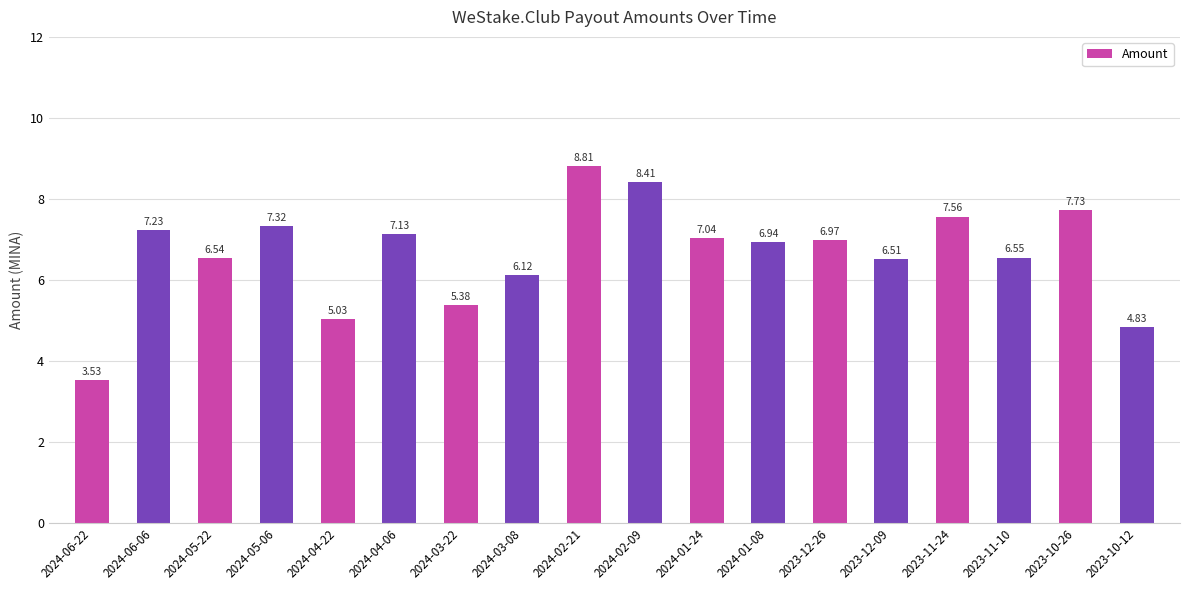

What is the average value?

6.6